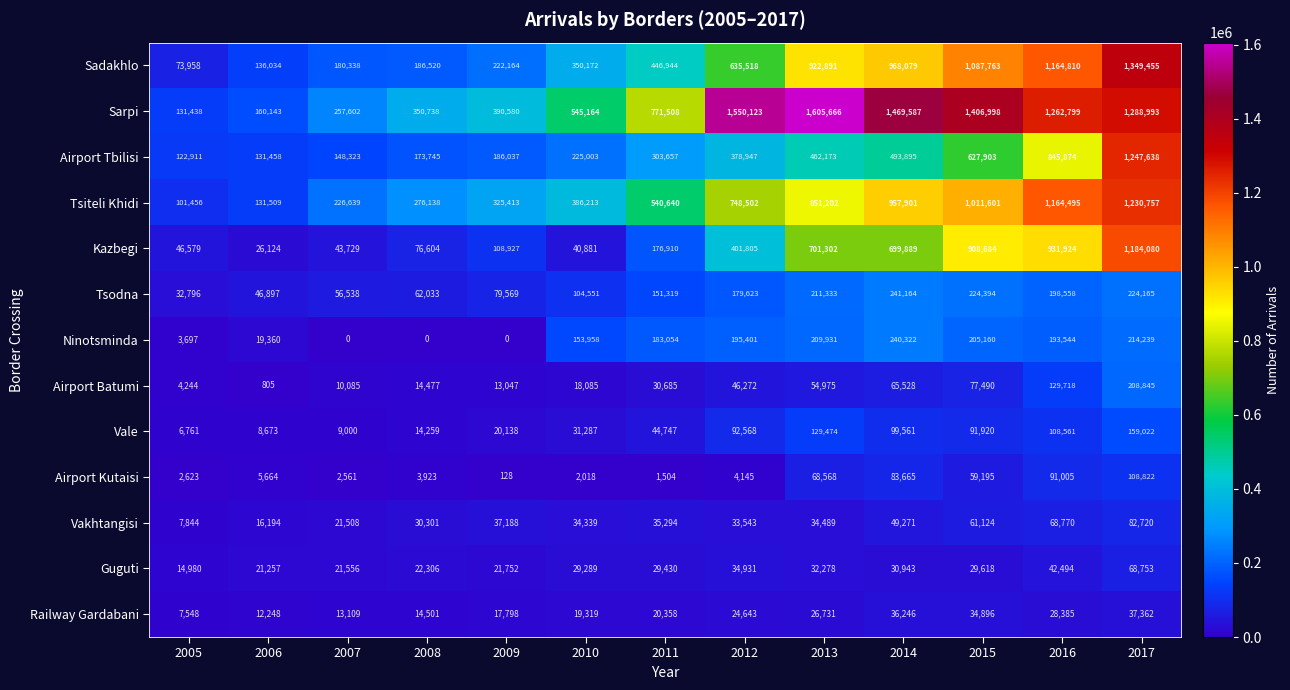

Between 2005 and 2007, which series saw the biggest shift?

Sarpi